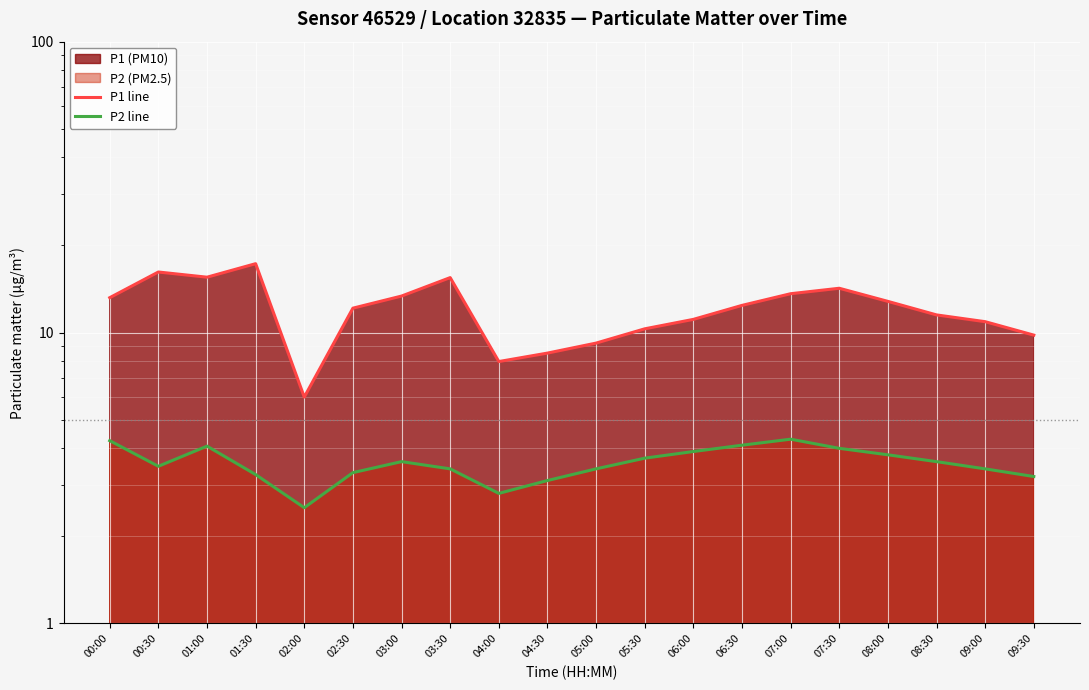

Which category has the lowest value in the P2 line series?

02:00